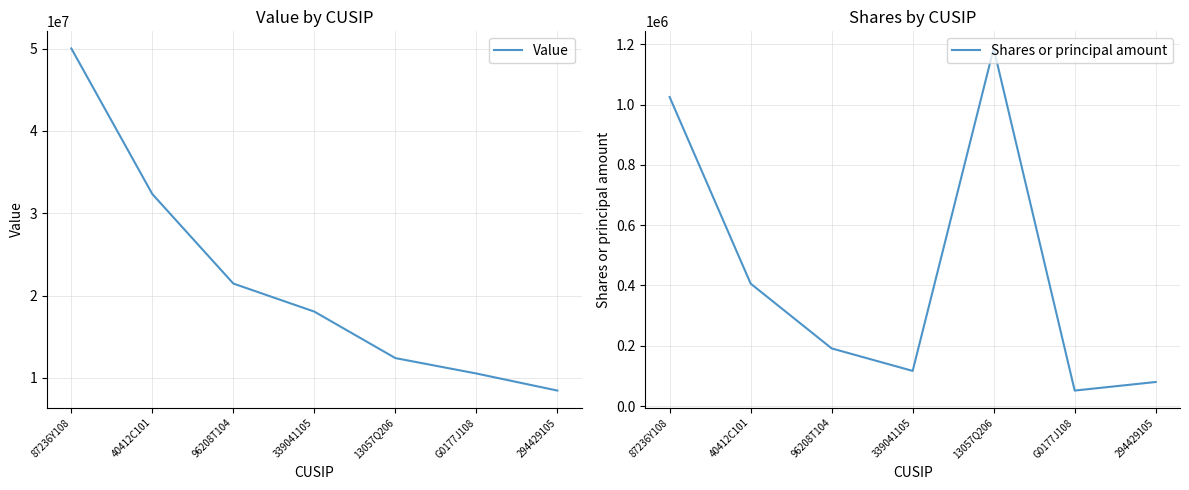

Rank the categories by Shares or principal amount value from lowest to highest.

G0177J108, 294429105, 339041105, 96208T104, 40412C101, 87236Y108, 13057Q206